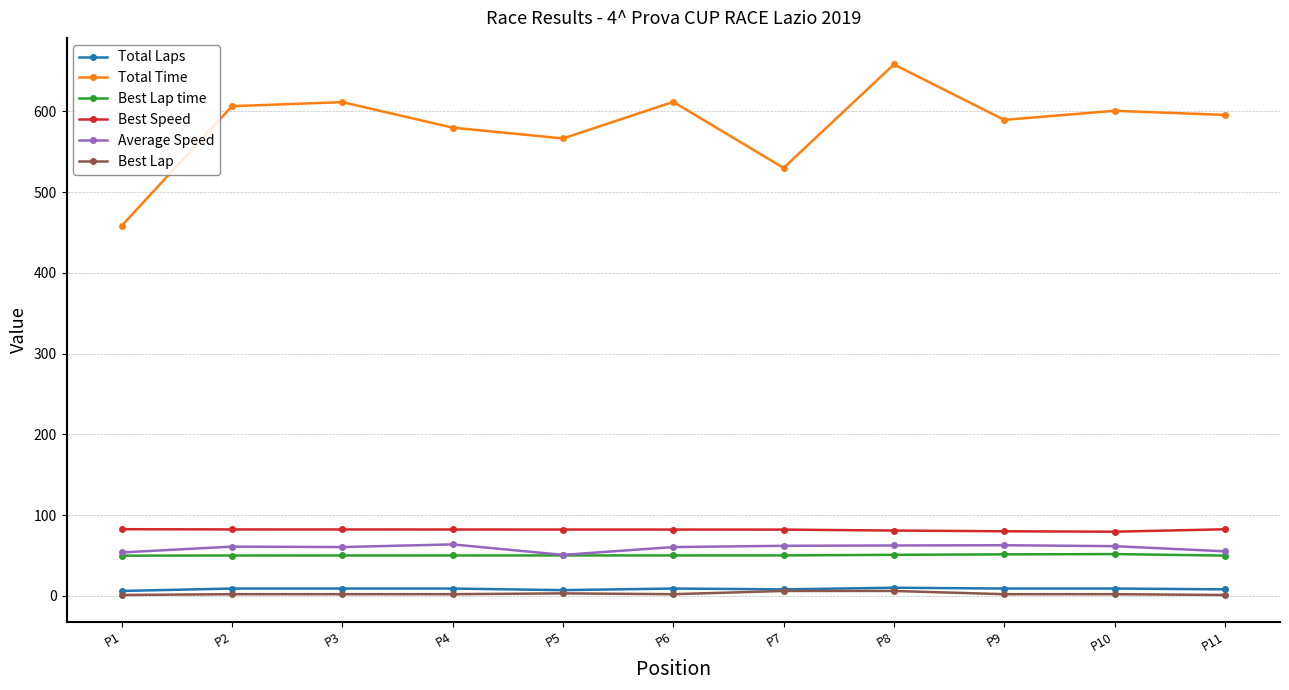

True or false: Average Speed and Total Laps intersect in this chart.

False